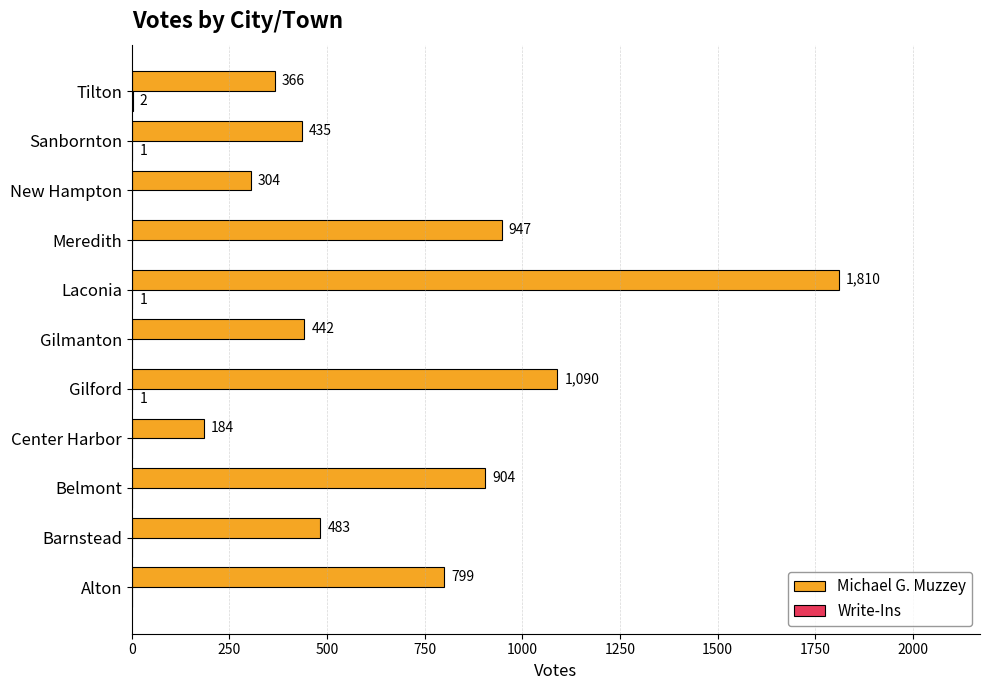

What is the sum of all Michael G. Muzzey values?

7764